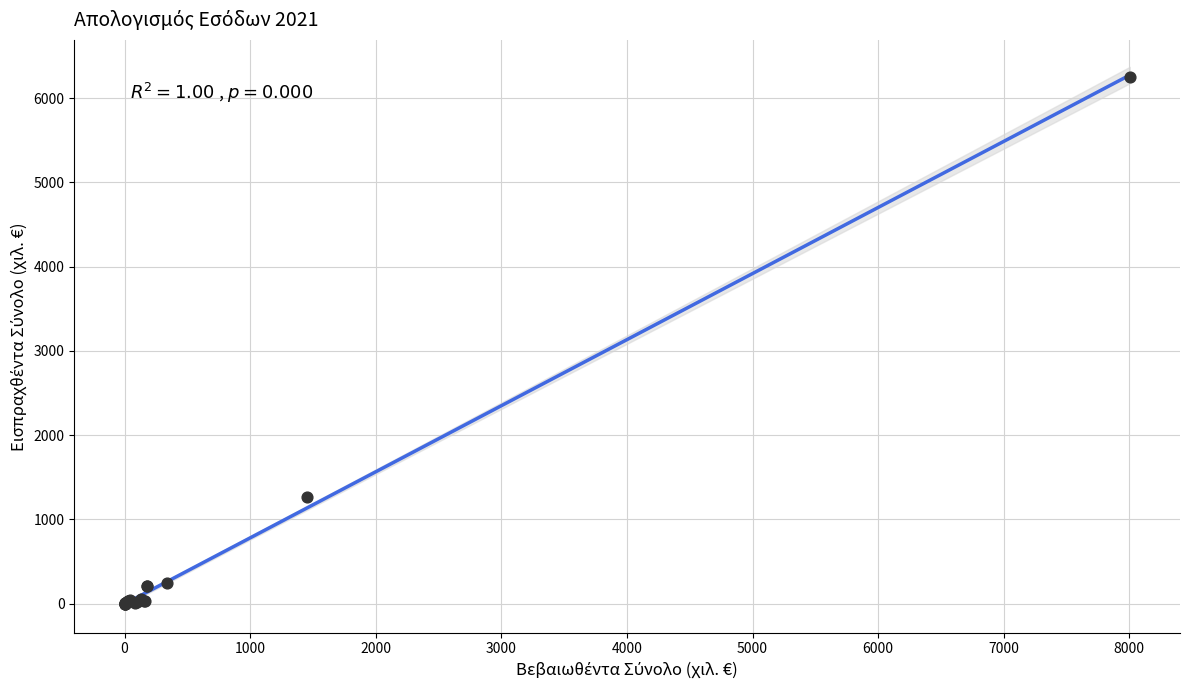

What Y value in the scatter plot is closest to 3126?

1267.1